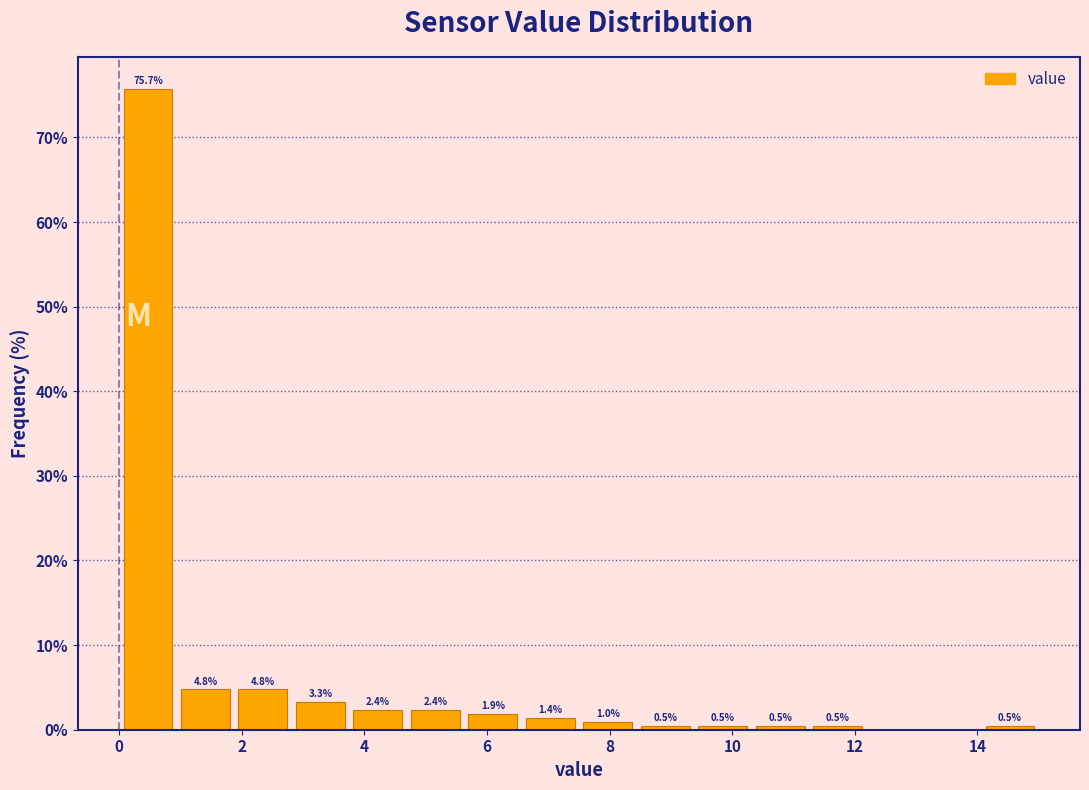

Which range on the x-axis has the tallest bar?

0.0 to 1.0